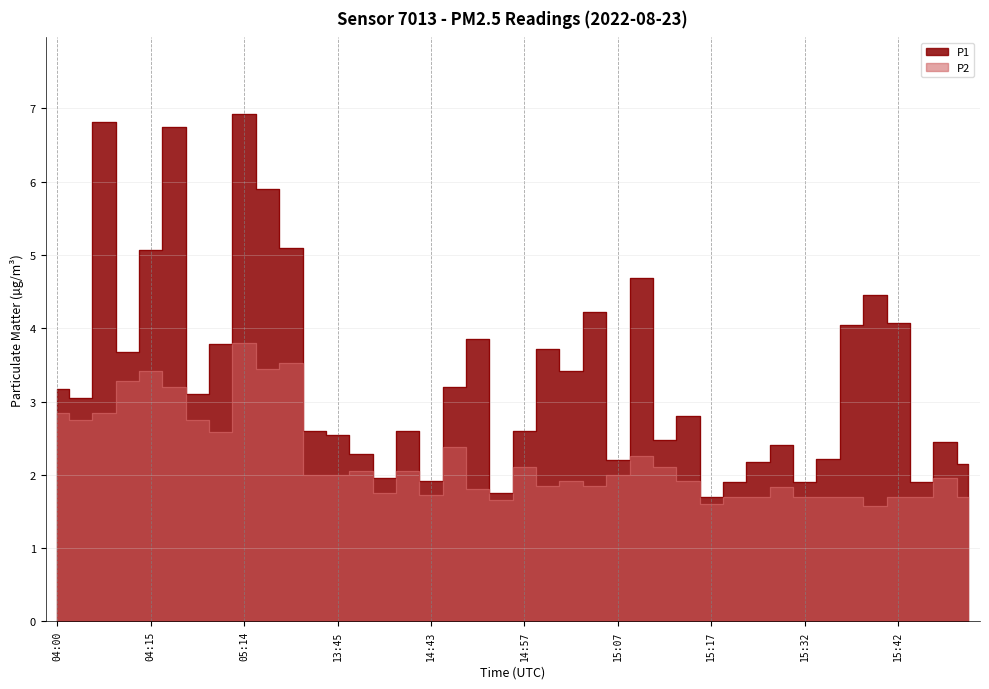

Where is P1 nearest to the value 4?

15:37